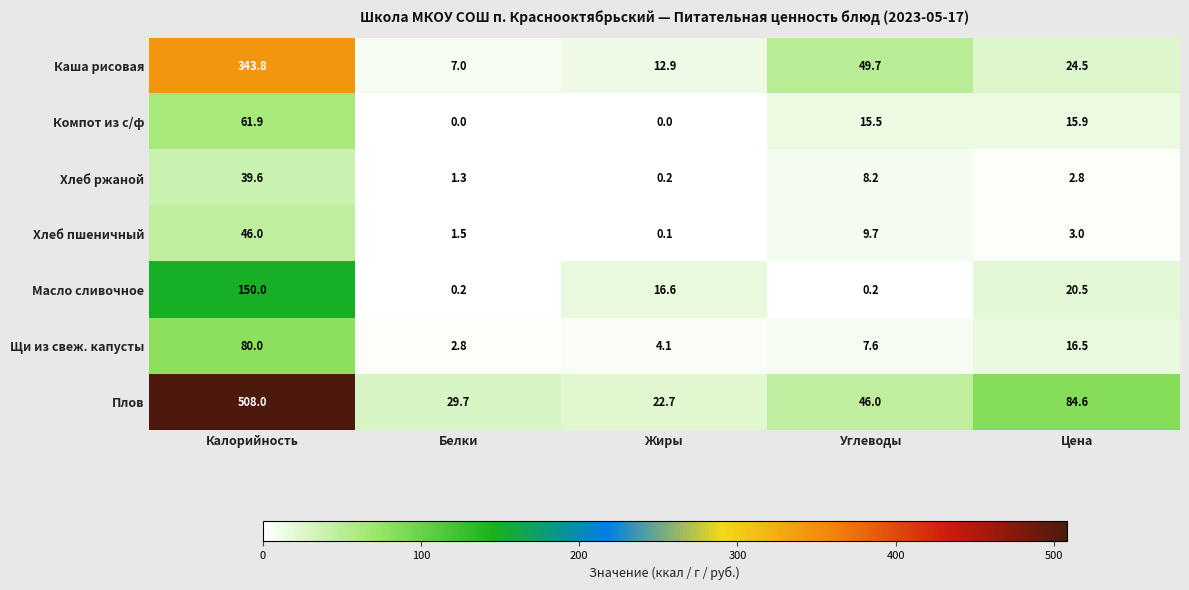

Count the number of categories in the chart.

5